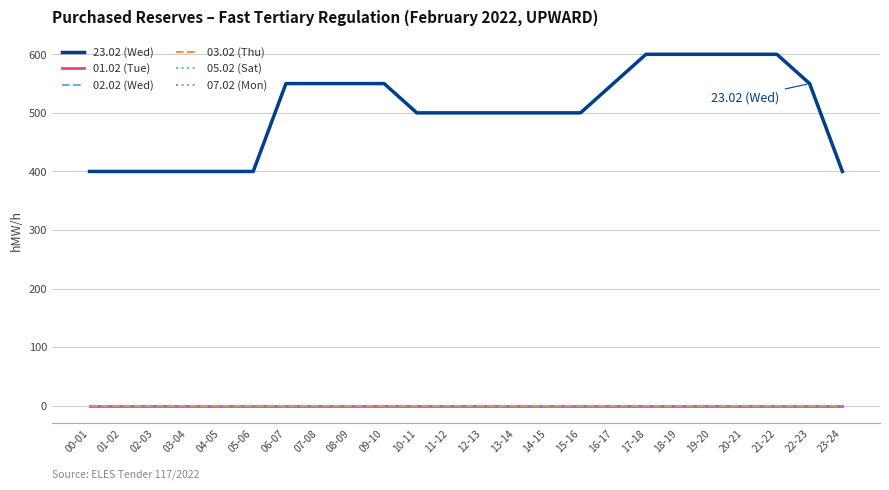

Does the chart have visible grid lines?

Yes